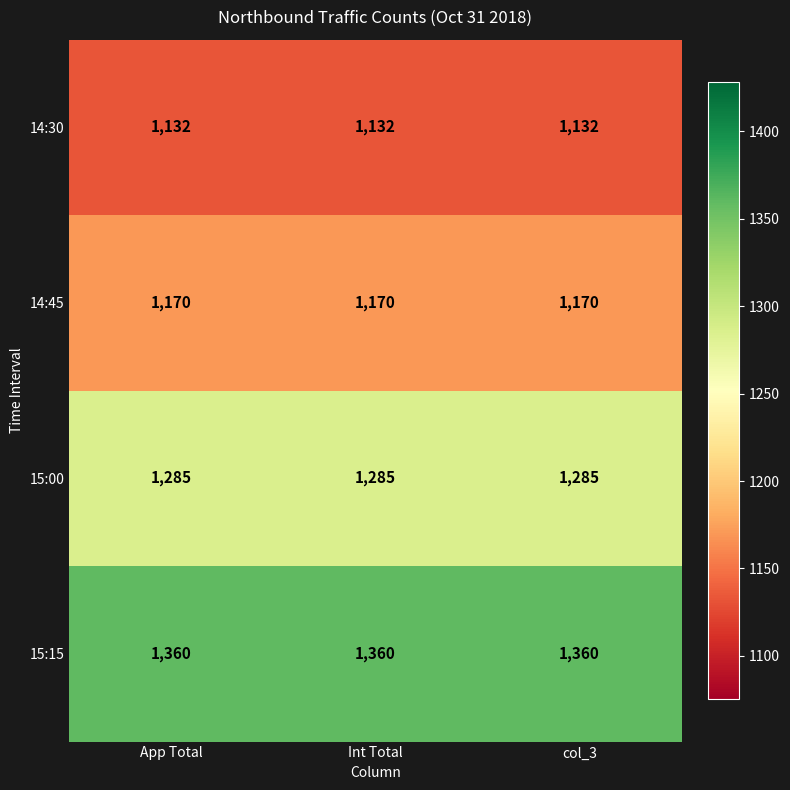

What is the sum of the 15:00 values at App Total and Int Total?

2570